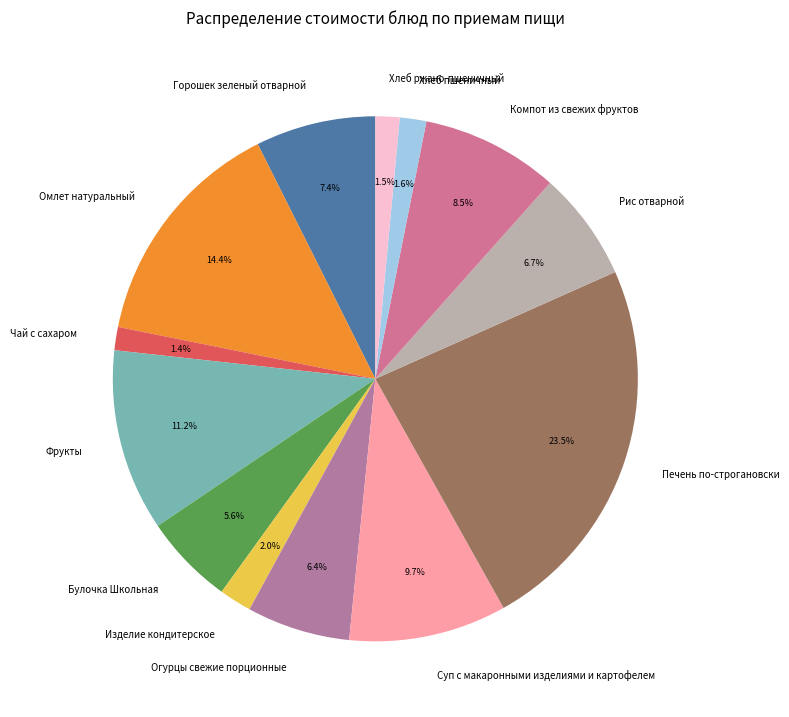

What percentage is NOT represented by Хлеб ржано-пшеничный?

98.5%